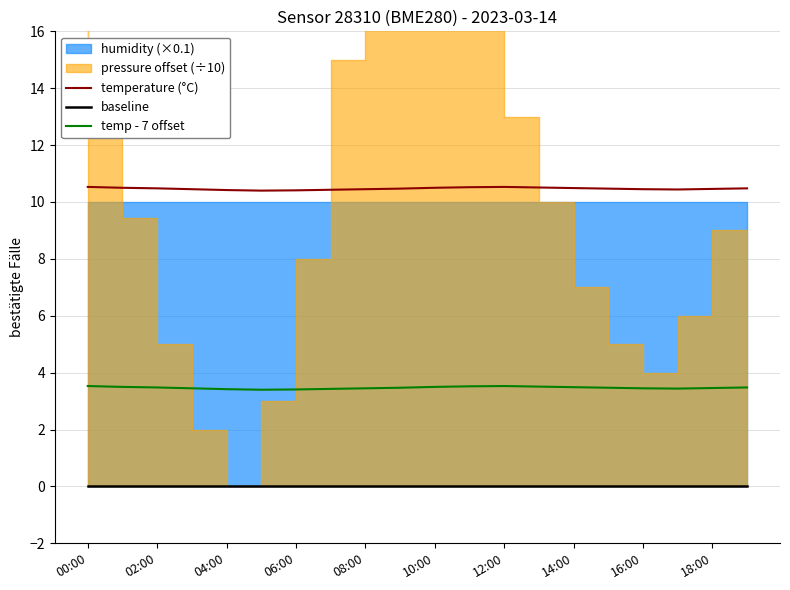

What is the difference between the maximum and minimum values in the temp - 7 offset series?

0.1